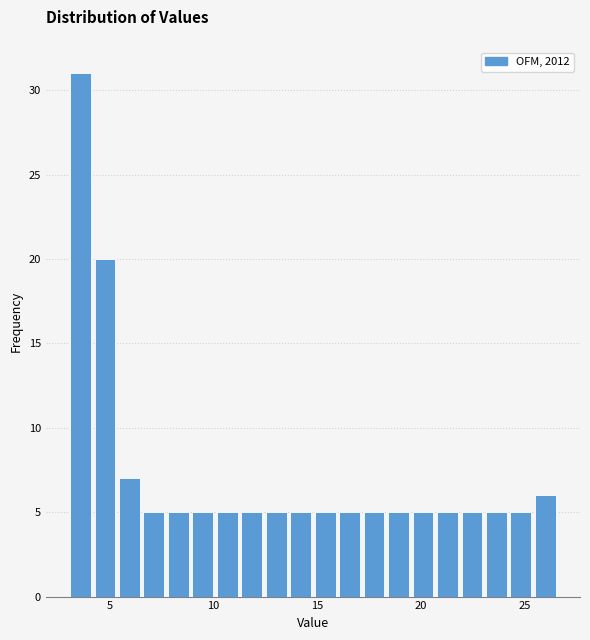

Read against the x-axis, roughly where is the centre of the tallest bar?

3.5